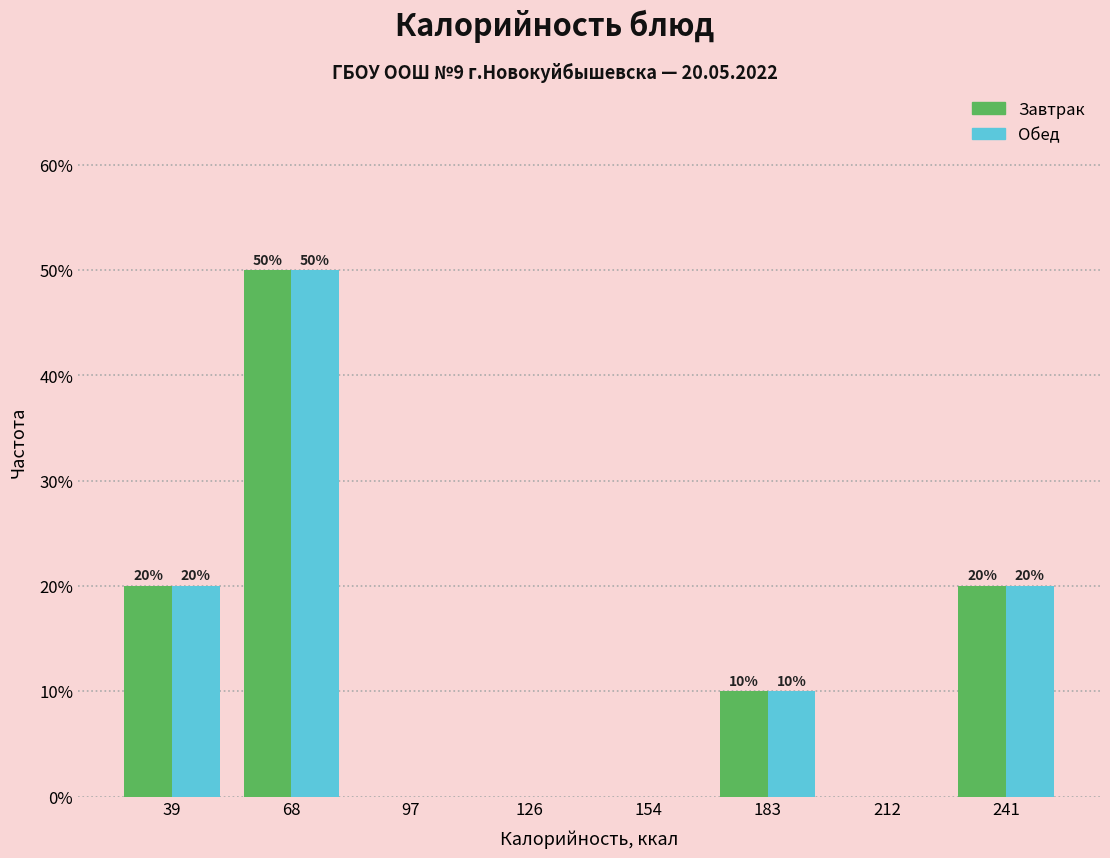

In the Завтрак series, which range on the x-axis has the tallest bar?

55 to 85